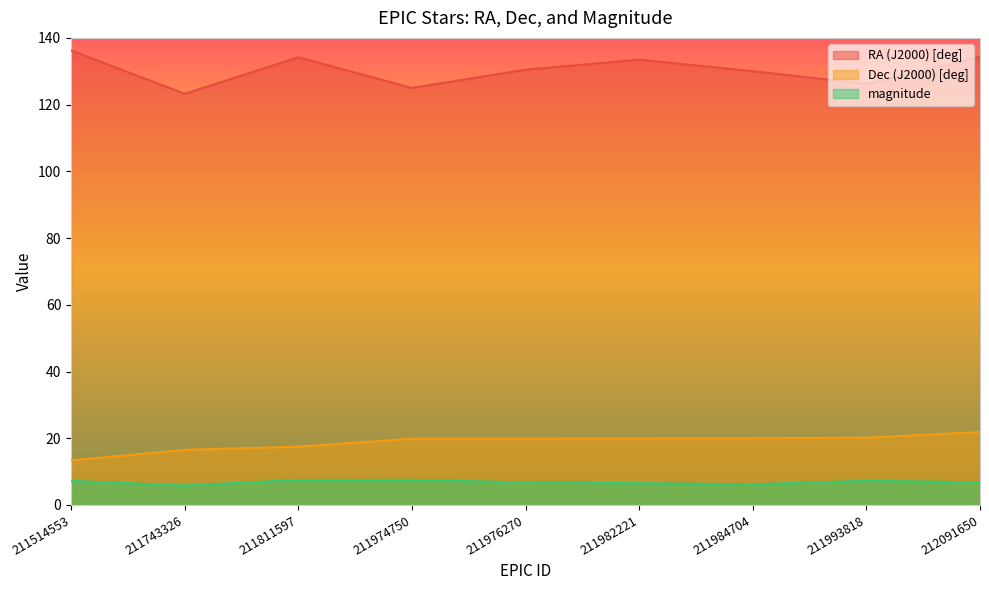

True or false: RA (J2000) [deg] and Dec (J2000) [deg] intersect in this chart.

False